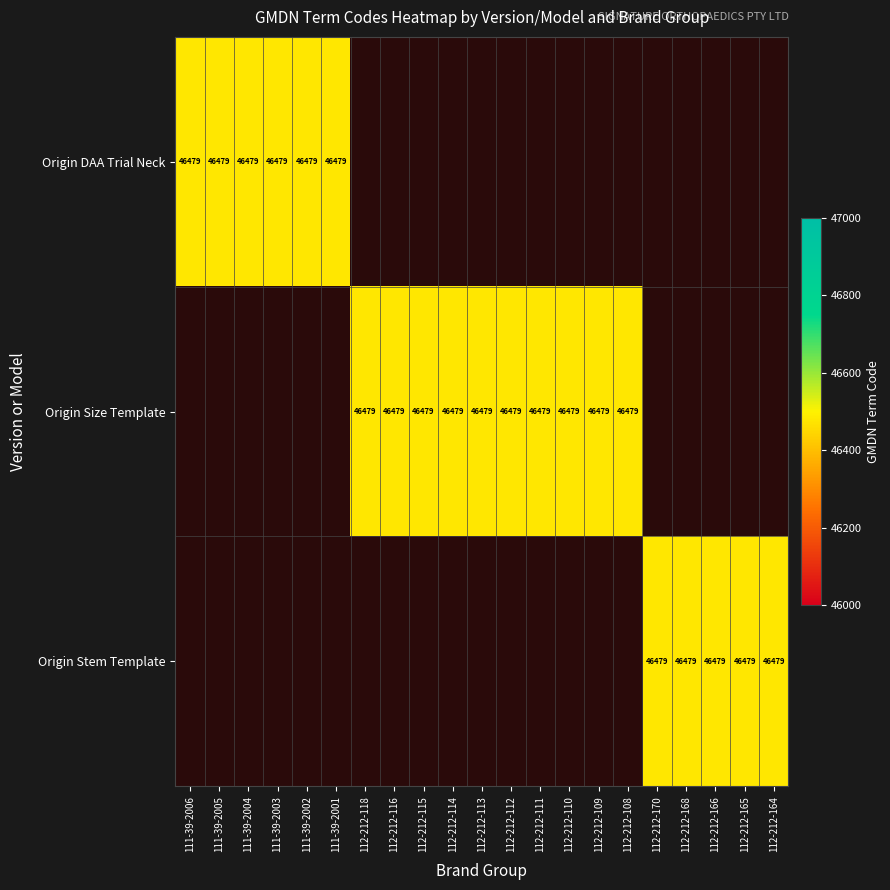

Which has a higher value, 112-212-114 or 112-212-115?

112-212-114